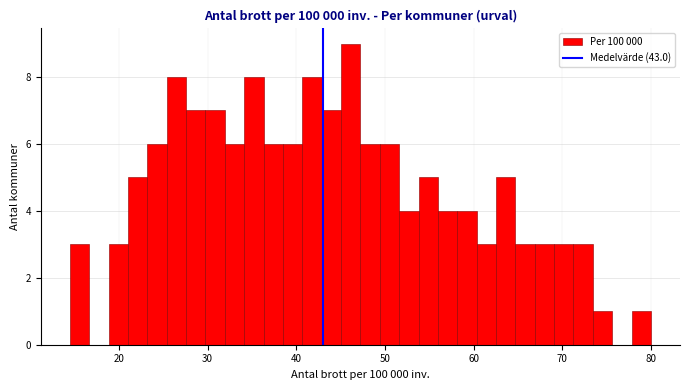

Around what value on the x-axis is the tallest bar? Give the approximate position of its centre, as read against the axis.

46